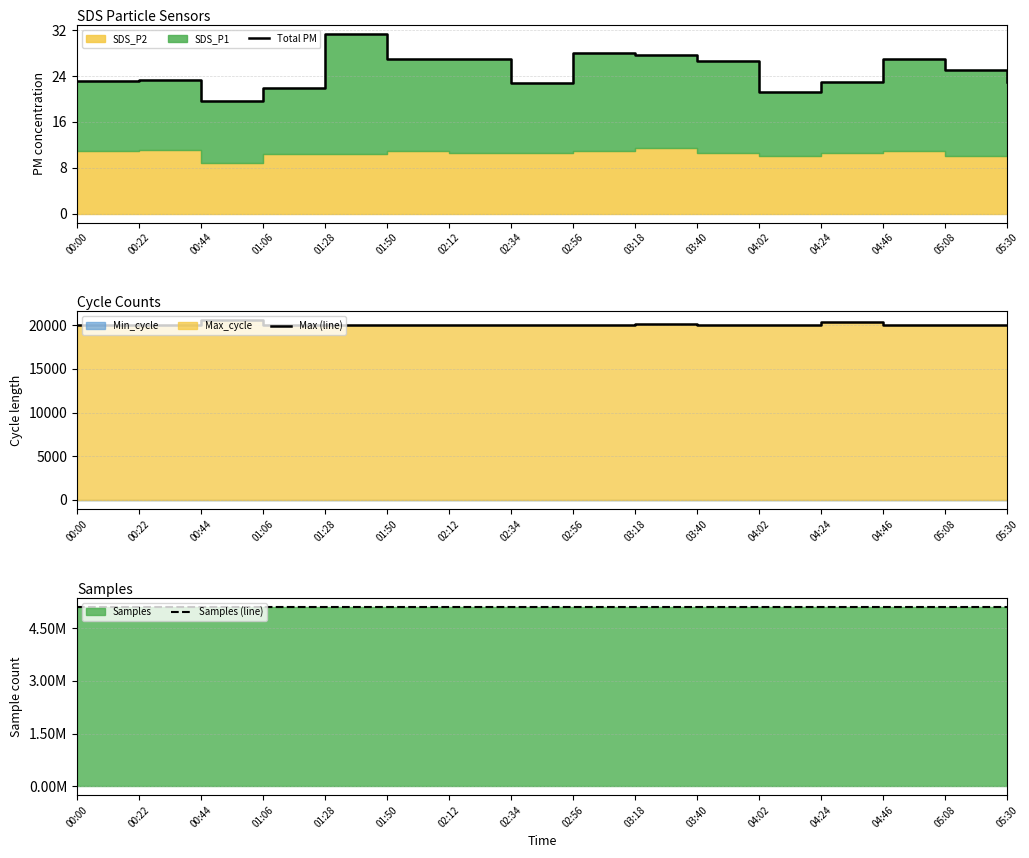

What is the average value of the Total PM series?

24.9